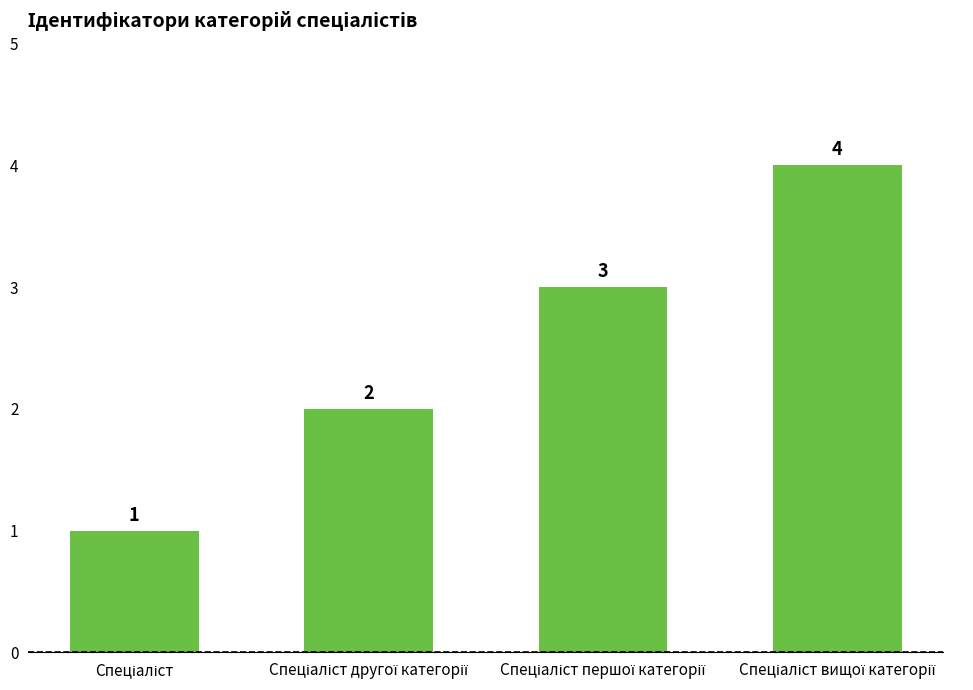

What is the maximum value shown in the chart?

4